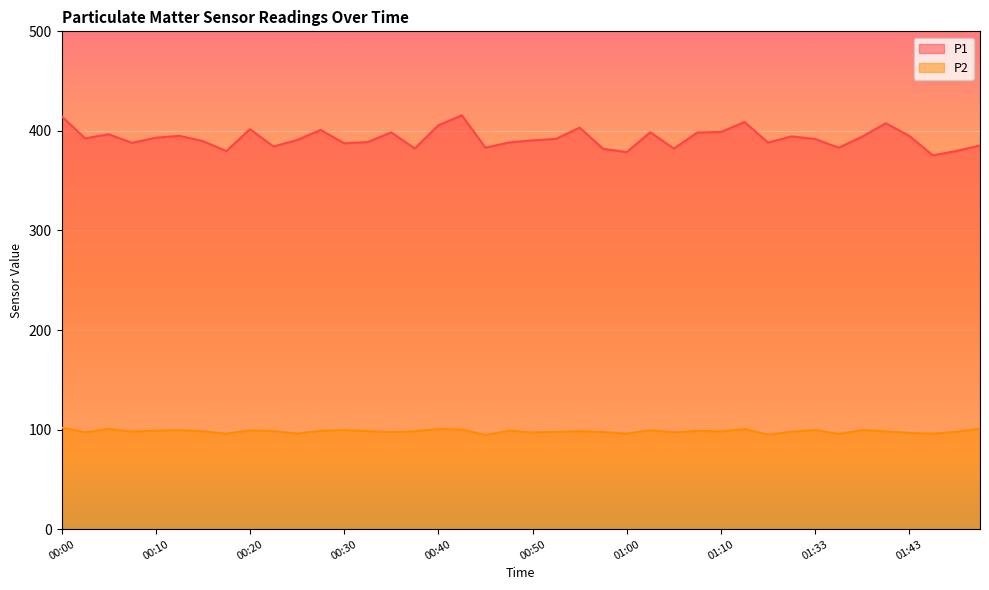

What is the label of the 28th point from the left?

01:07